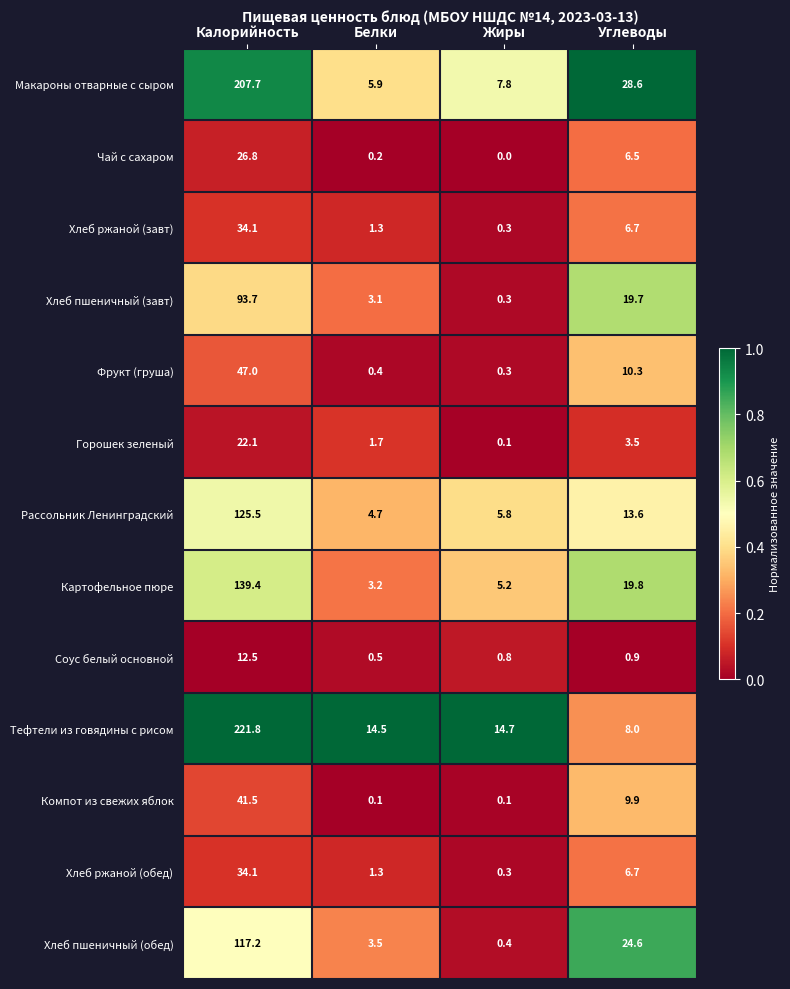

At how many categories does at least one series exceed 0?

4